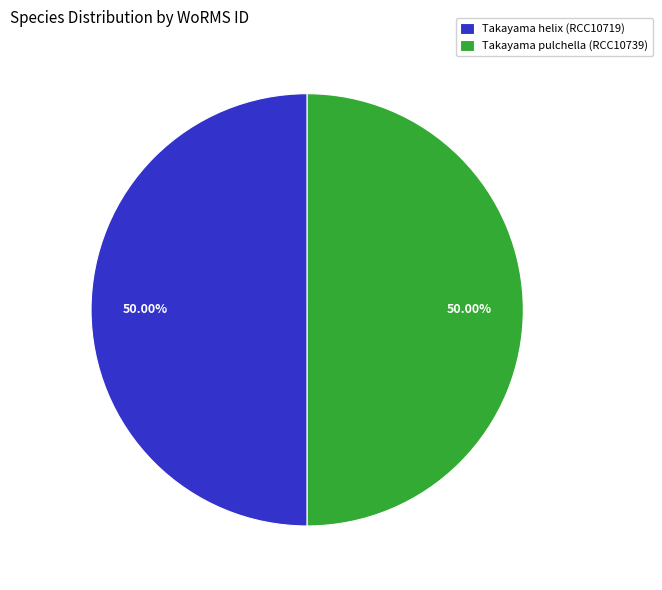

To the nearest percent, what portion does Takayama helix (RCC10719) represent?

50%